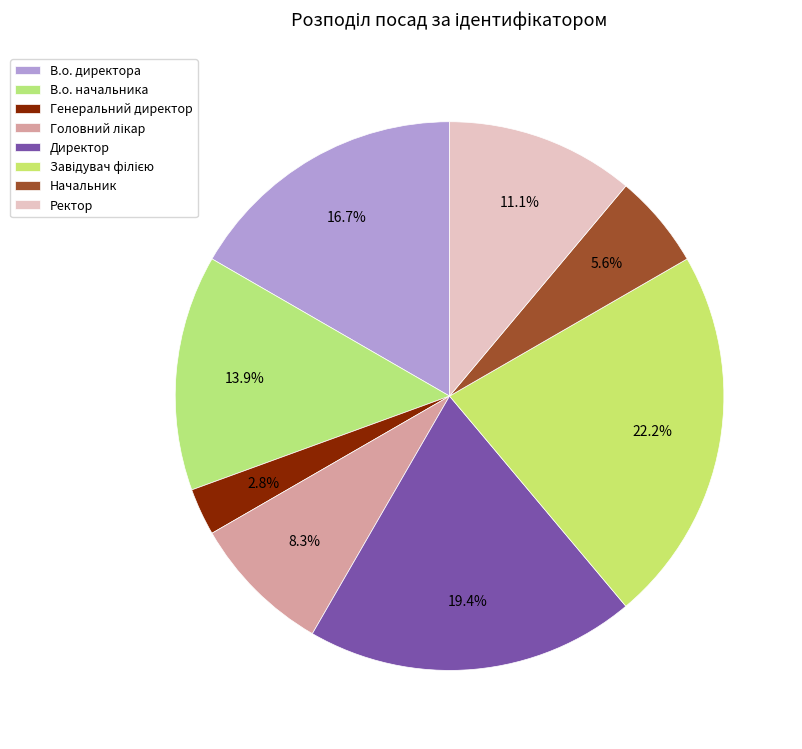

Count the number of slices in the pie.

8